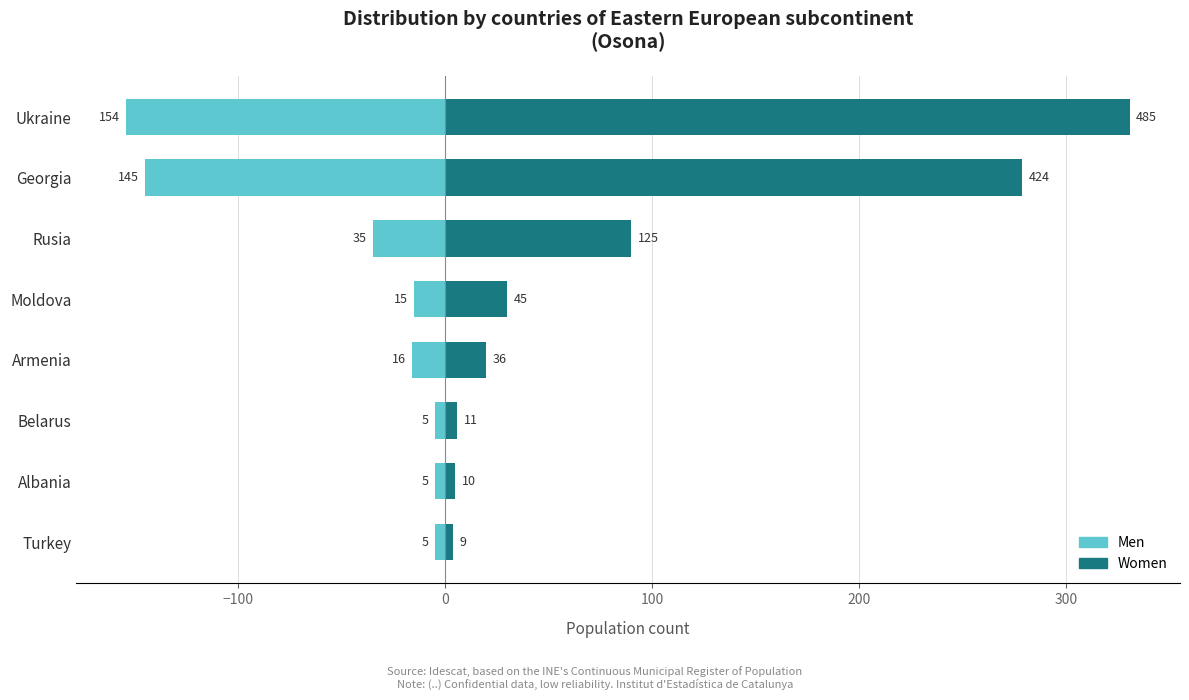

Reading left to right, transcribe all the data shown in this chart.

Men: -5	-5	-5	-16	-15	-35	-145	-154
Women: 4	5	6	20	30	90	279	331